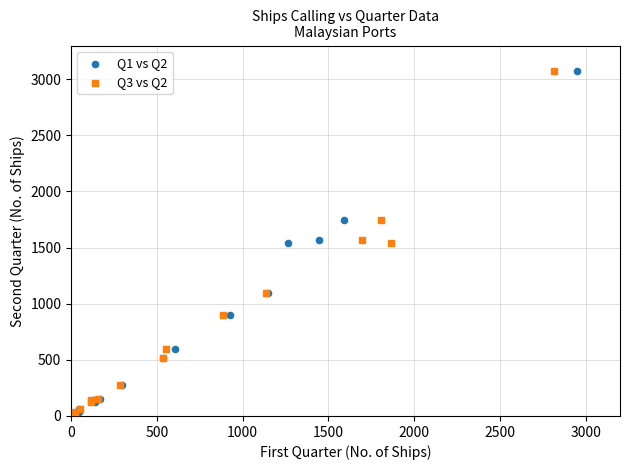

What are all the series names shown in the legend?

Q1 vs Q2, Q3 vs Q2